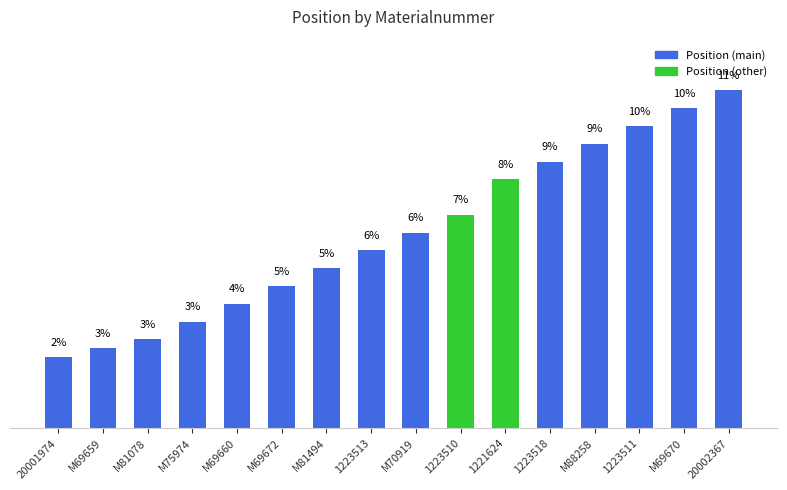

Where is the data nearest to the value 6?

M70919